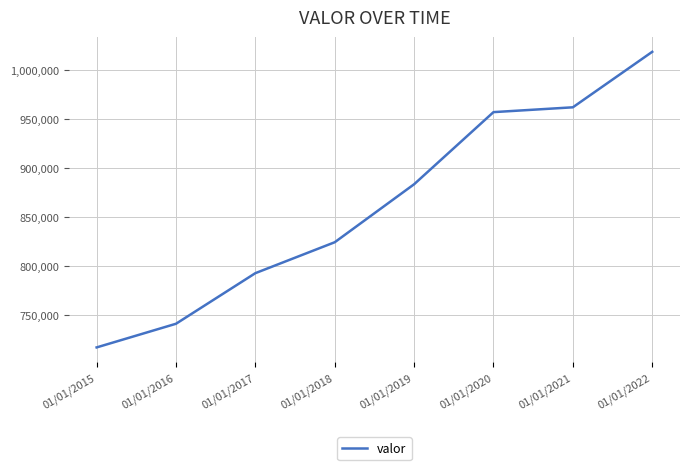

How many values are below 883169?

4